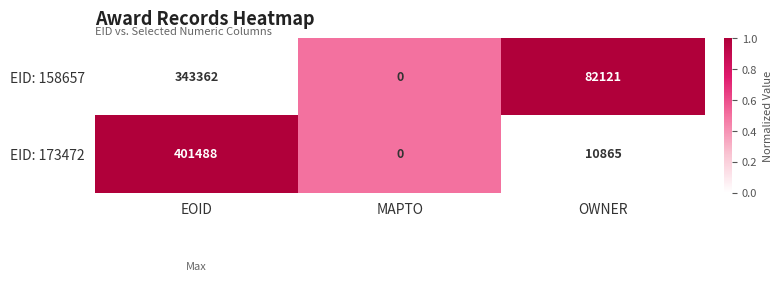

Which series changed the most between EOID and MAPTO?

EID: 173472